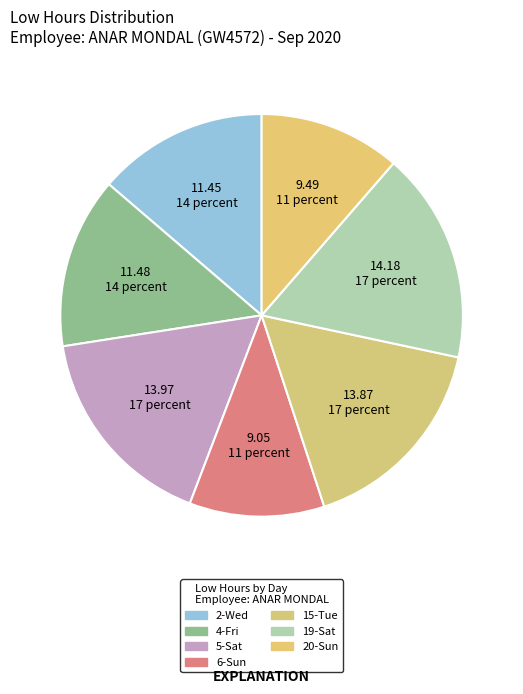

Is there a majority slice in this chart?

No